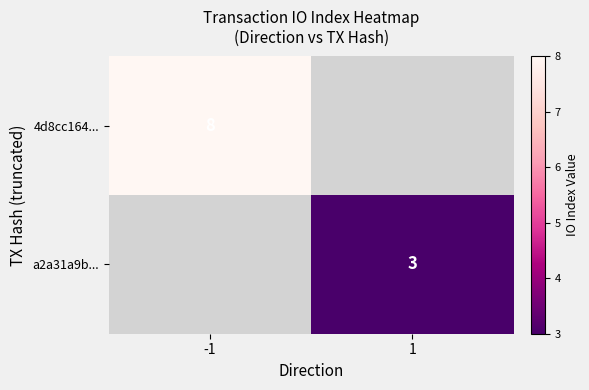

True or false: 4d8cc164... has a value of 3 at -1.

False